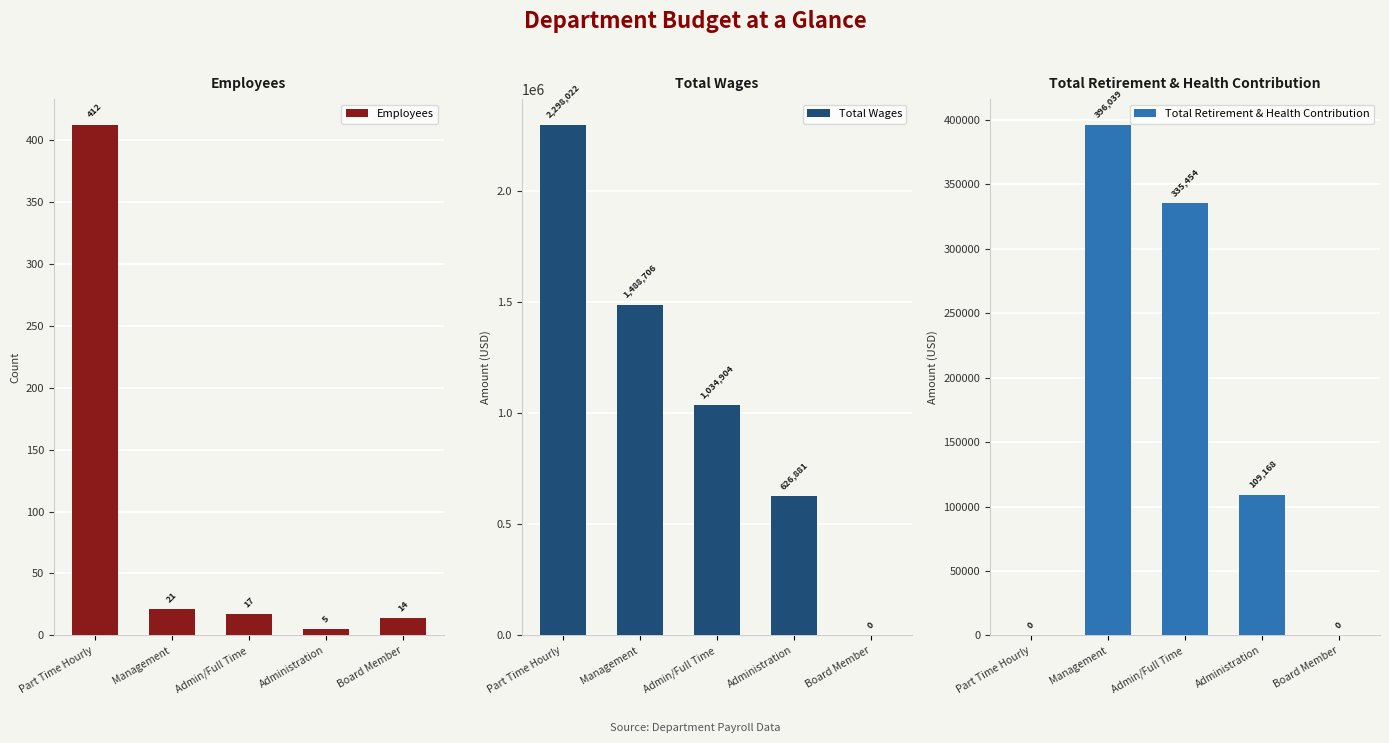

How many data points does each series have?

5